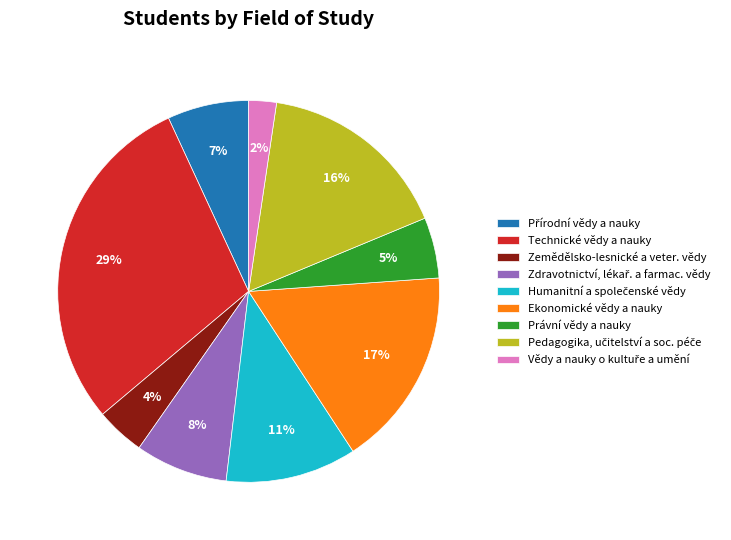

Does Technické vědy a nauky represent more than half of the total?

No